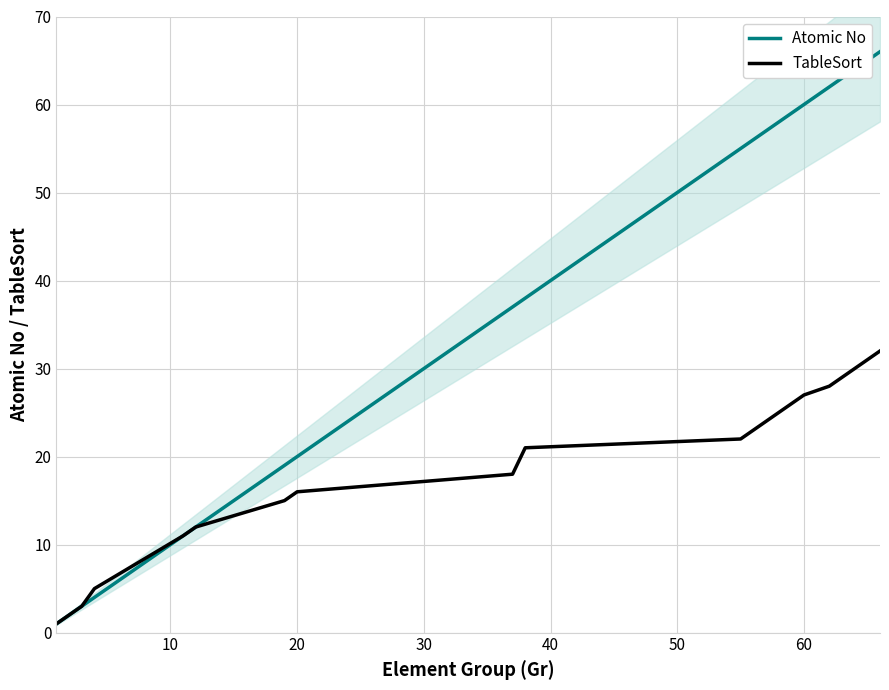

How many categories are shown in the chart?

20